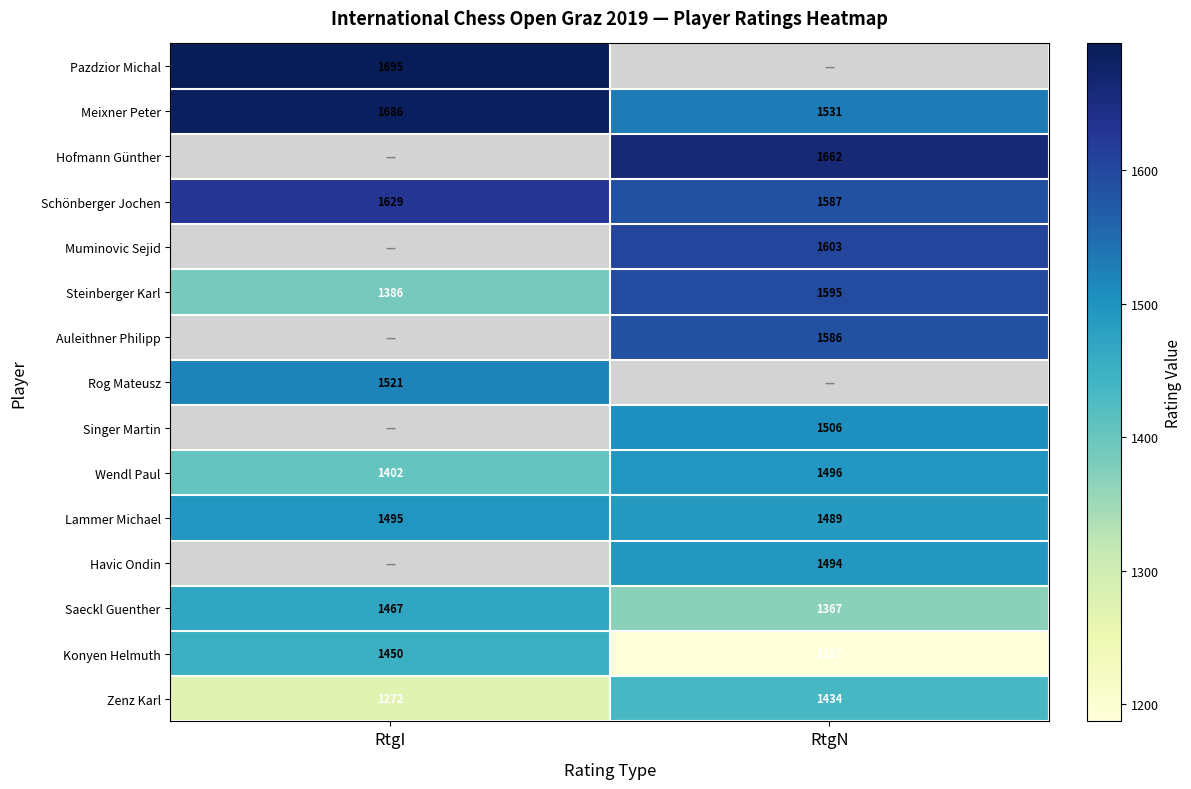

Is it true that Lammer Michael equals 1489 at RtgN?

True